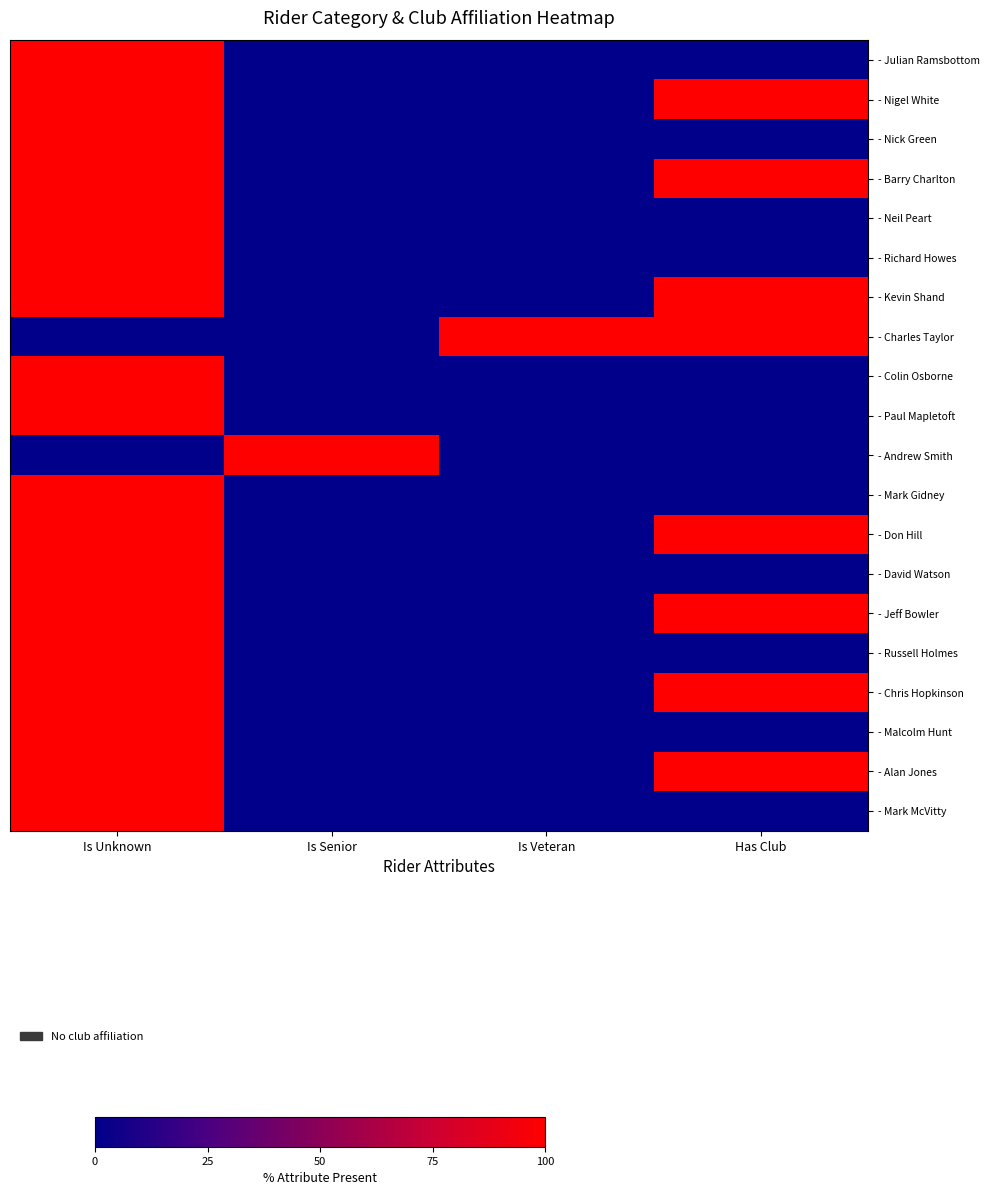

How many categories are shown in the chart?

4